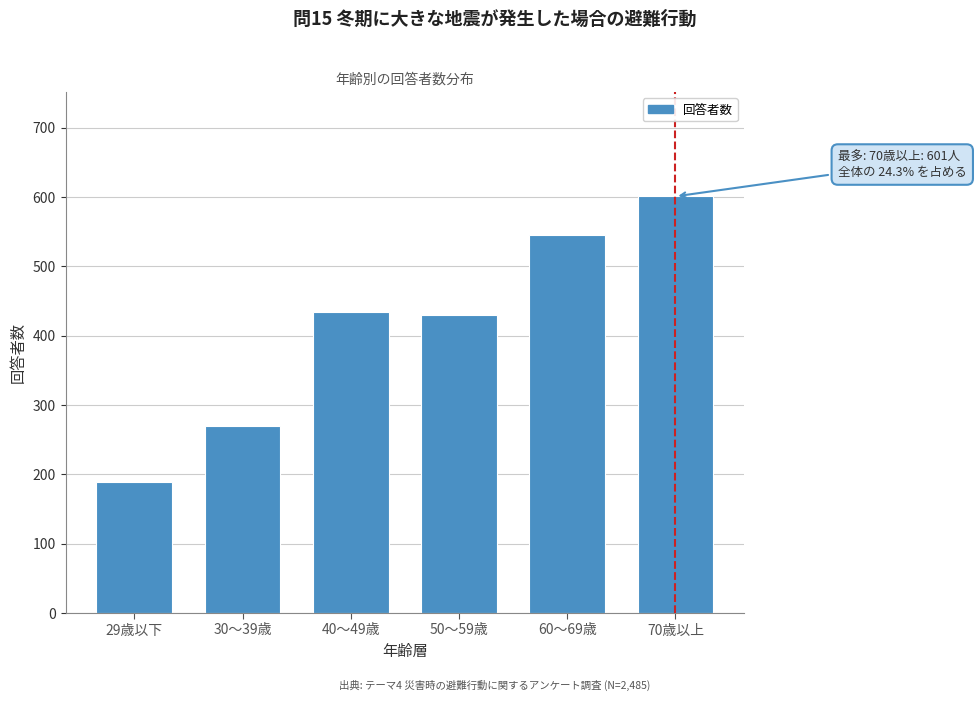

Reading left to right, transcribe all the data shown in this chart.

189	270	434	430	545	601